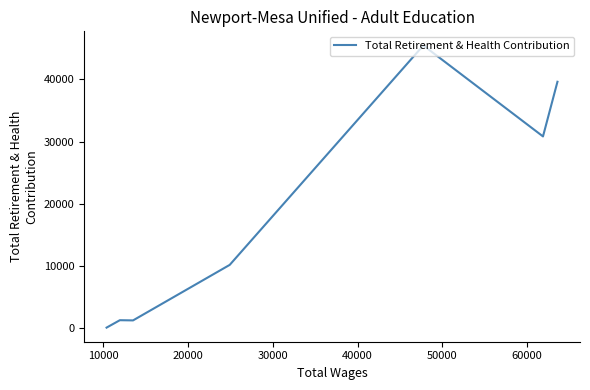

Between 20000 and 10000, which is larger?

20000